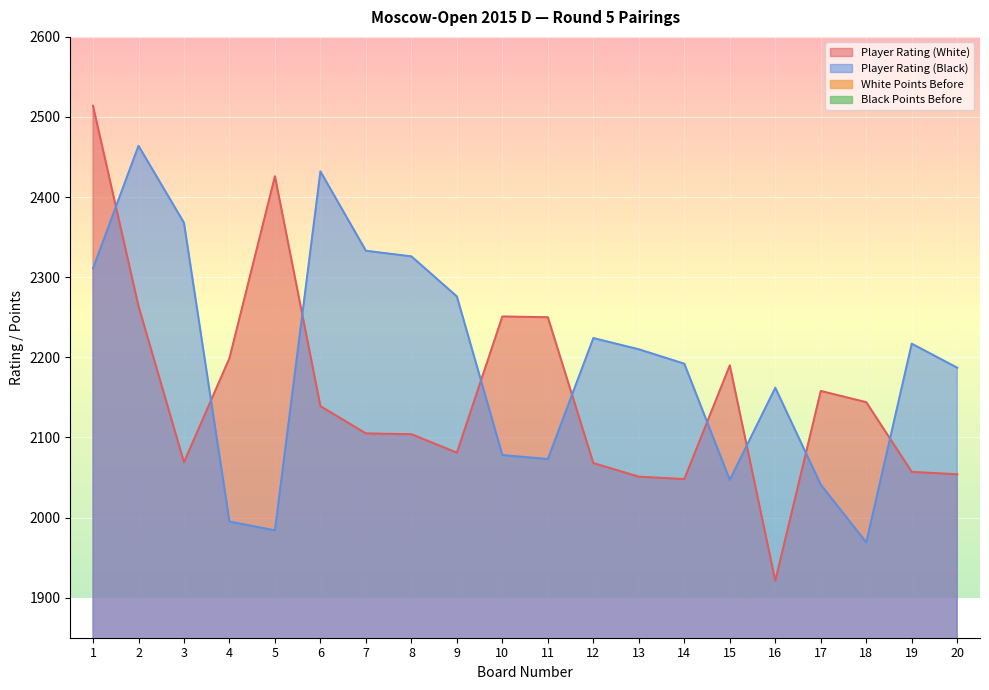

What is the difference between the second highest and minimum values in the Player Rating (Black) series?

463.0